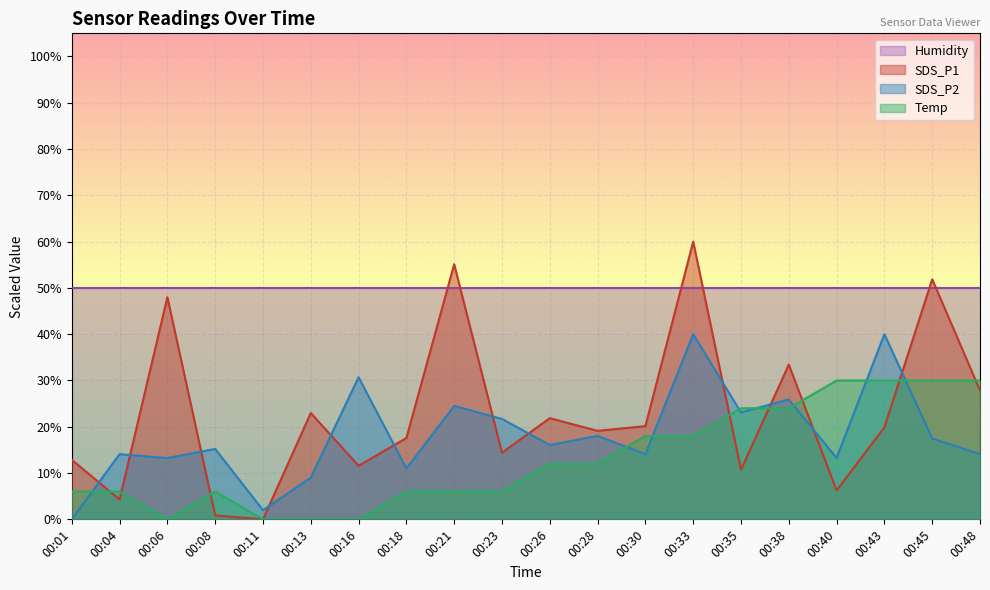

How many series are shown in this chart?

4